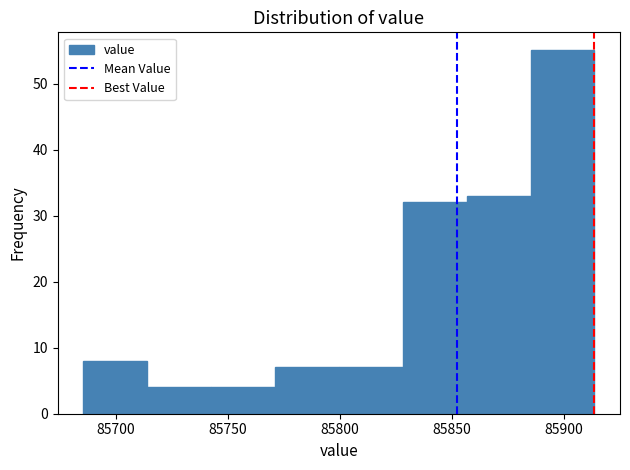

What is the height of the bar covering 85855 to 85885 on the x-axis? Neither the bar edges nor the heights are printed on the chart, so give them approximately, as read against the axes.

33